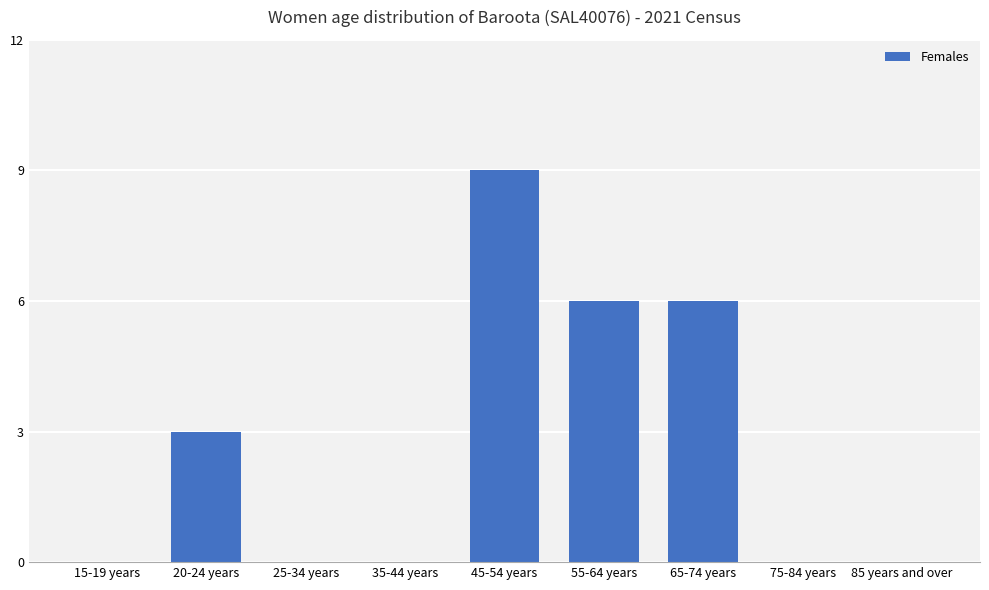

Is it true that the value at 25-34 years is 0?

True